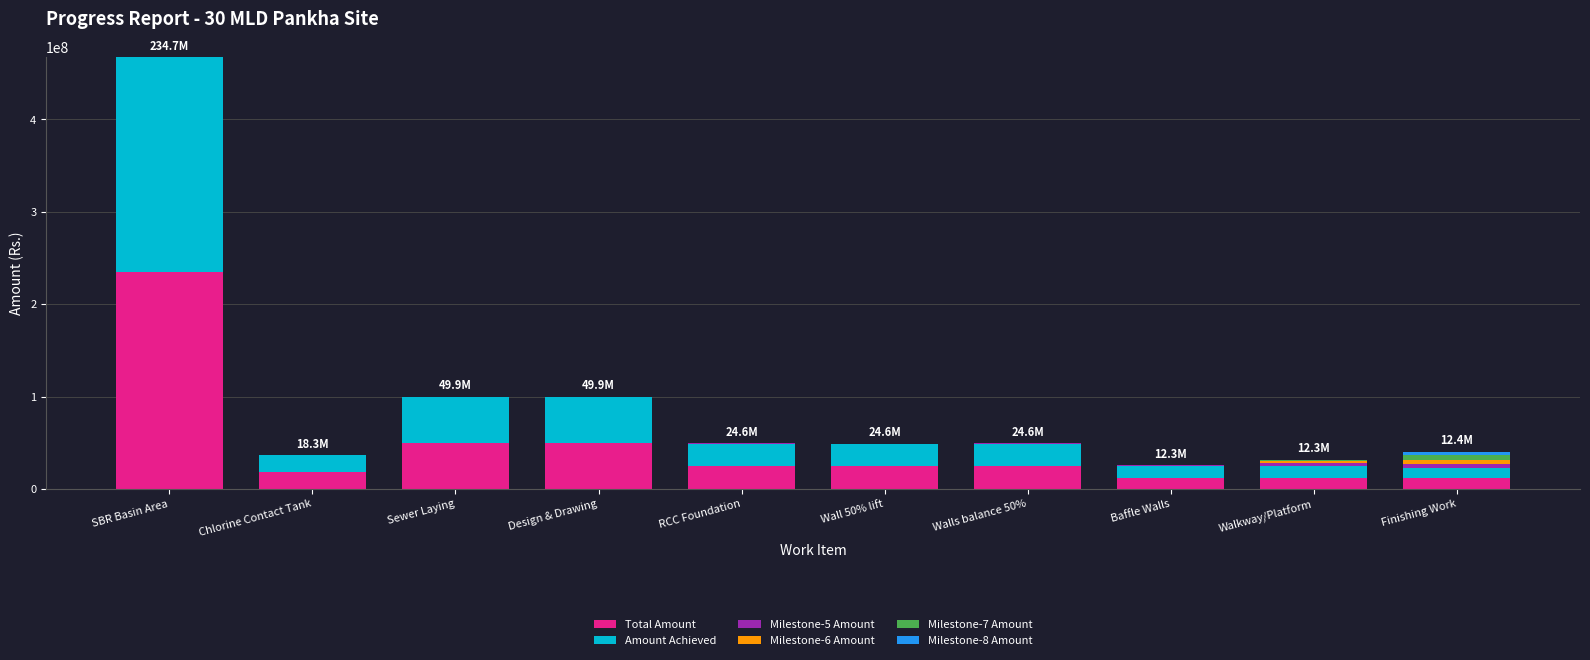

The Total Amount series shows 18320295.0 at Chlorine Contact Tank. True or false?

True